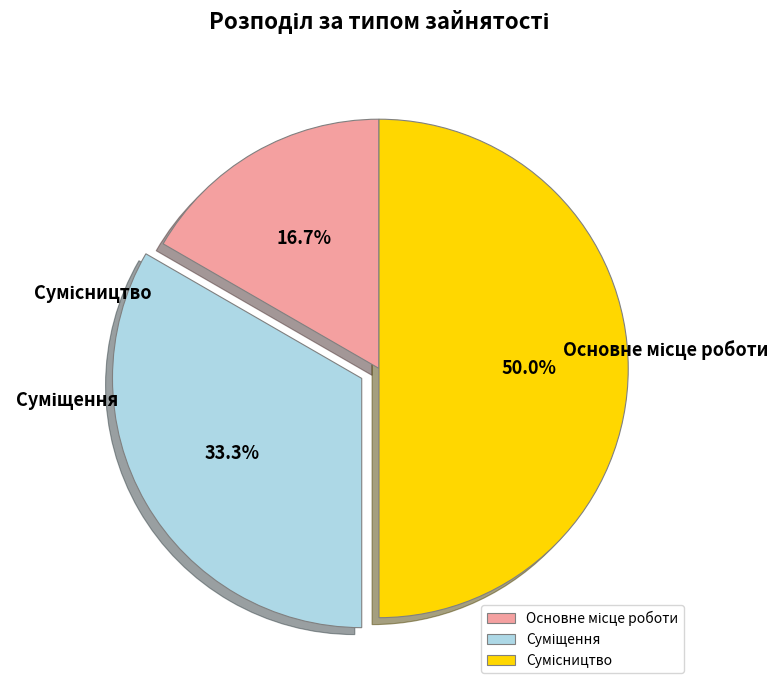

To the nearest percent, what percentage of the pie is Сумісництво?

50%